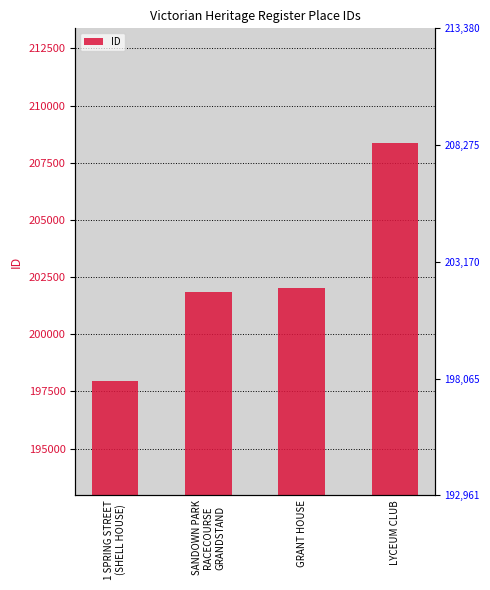

What is the sum of the values at GRANT HOUSE and 1 SPRING STREET
(SHELL HOUSE)?

399997